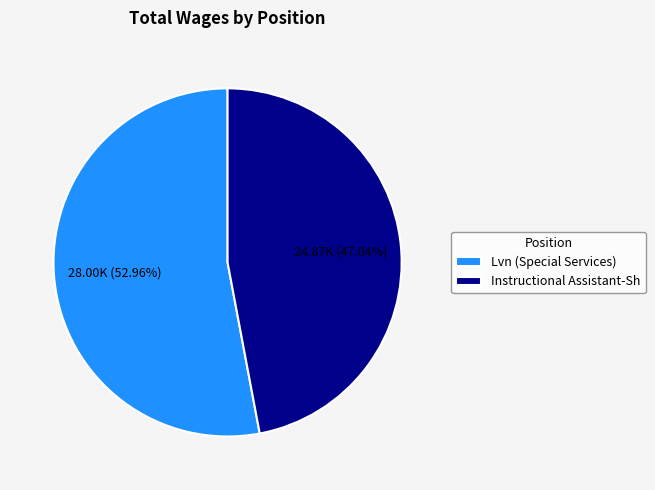

Which slice is the largest?

Lvn (Special Services)